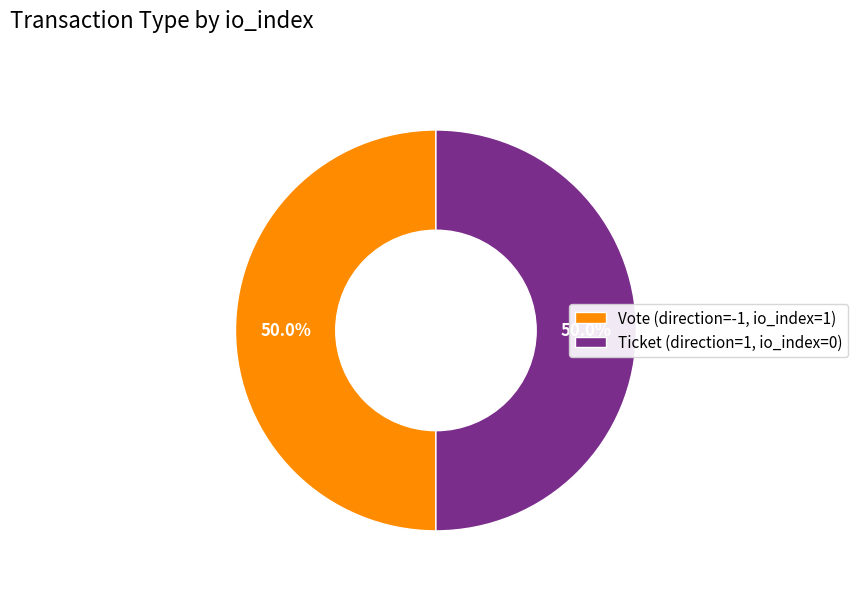

Is the sum of Ticket (direction=1, io_index=0) and Vote (direction=-1, io_index=1) greater than half?

Yes